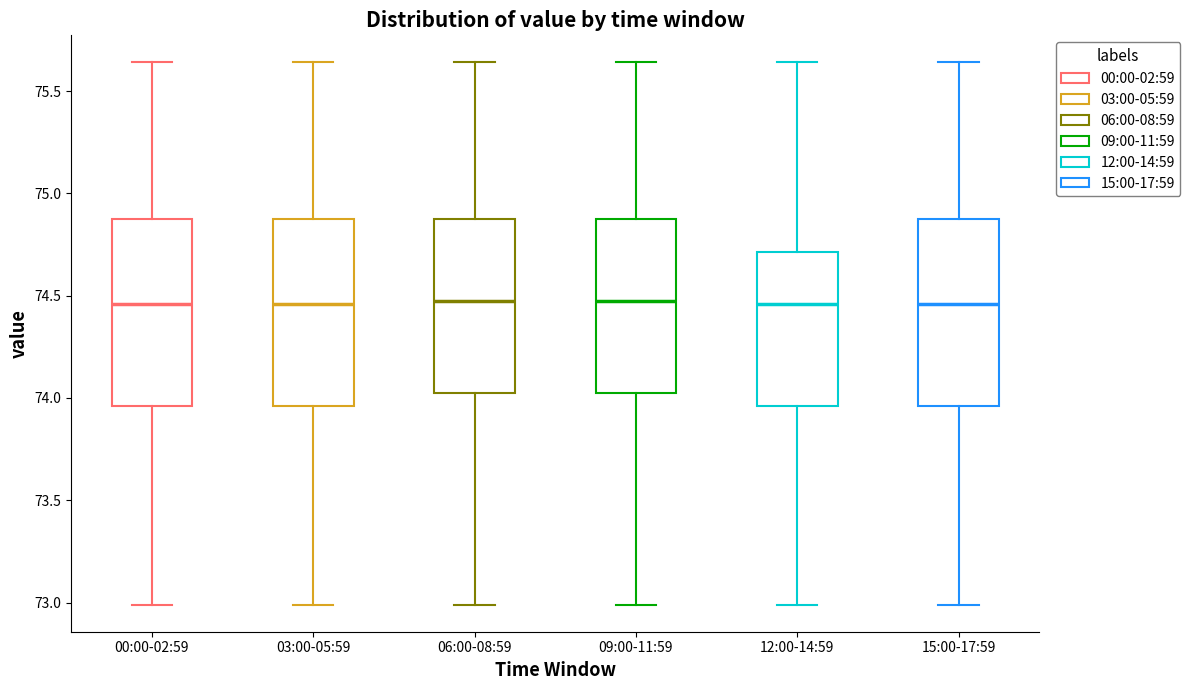

Reading left to right, transcribe this box plot: for each box, give where its median line is, the range the box spans, and where its two whiskers end, as read against the y-axis. The values are not printed on the chart, so give them approximately, as read against the axis.

00:00-02:59: median 74.45, box 73.95 to 74.85, whiskers 73.00 to 75.65
03:00-05:59: median 74.45, box 73.95 to 74.85, whiskers 73.00 to 75.65
06:00-08:59: median 74.50, box 74.00 to 74.85, whiskers 73.00 to 75.65
09:00-11:59: median 74.50, box 74.00 to 74.85, whiskers 73.00 to 75.65
12:00-14:59: median 74.45, box 73.95 to 74.70, whiskers 73.00 to 75.65
15:00-17:59: median 74.45, box 73.95 to 74.85, whiskers 73.00 to 75.65